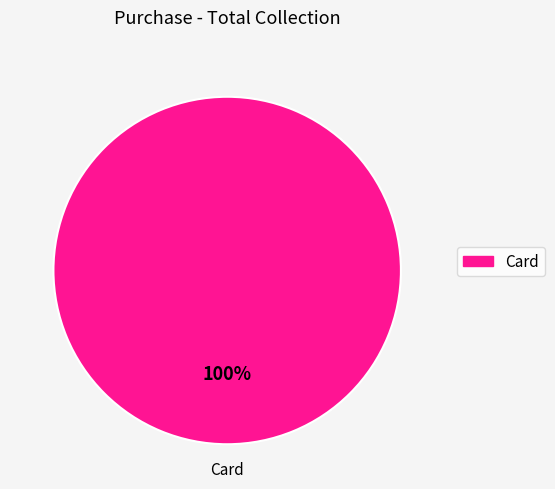

How many segments does this pie chart have?

1